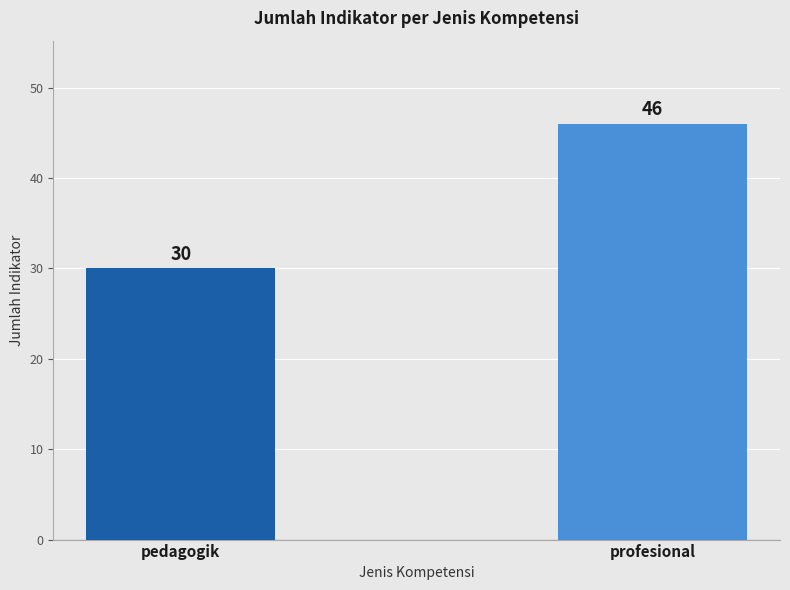

Reading right to left, extract all data points from this chart.

46	30